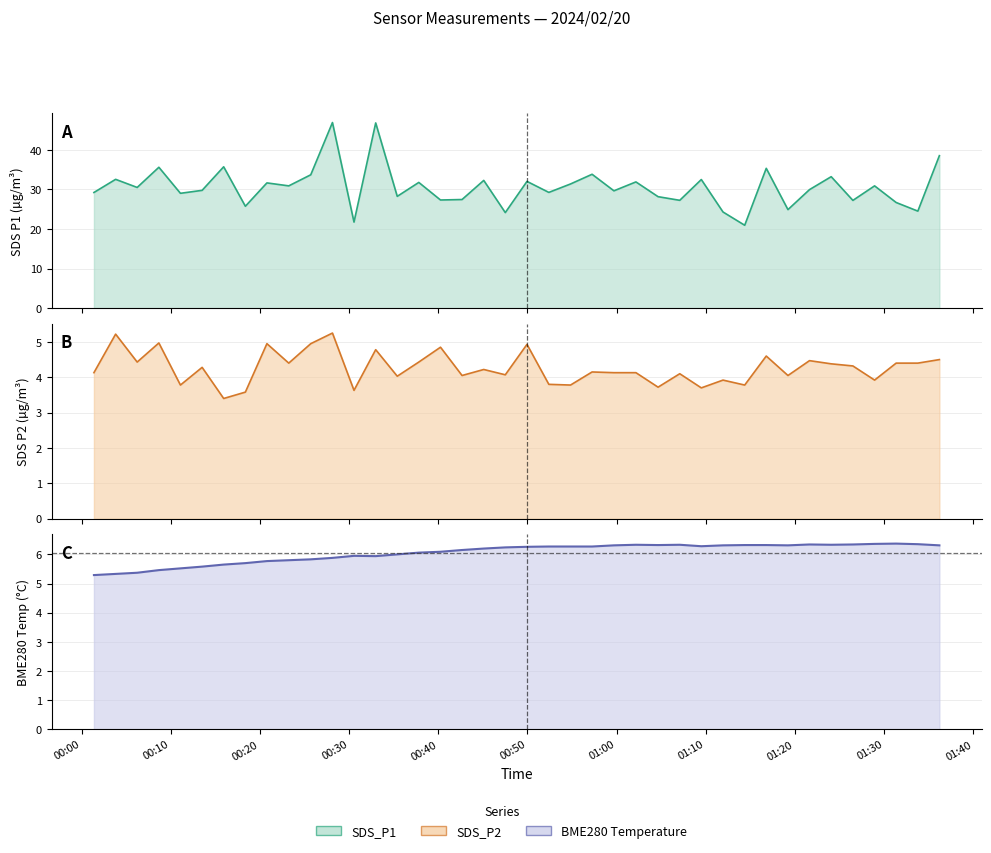

True or false: BME280 Temp line and SDS_P2 line cross at least once.

False